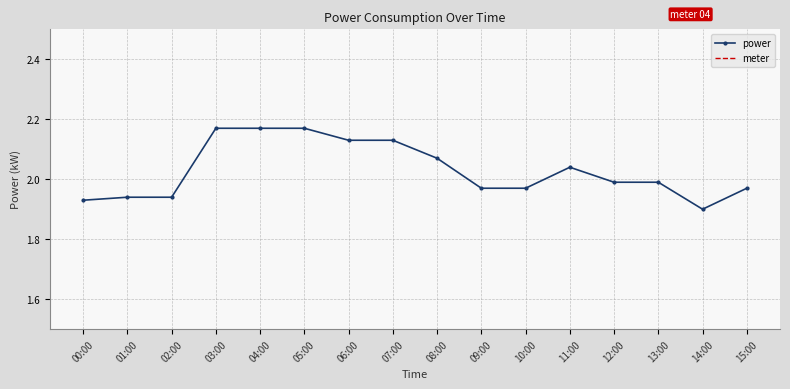

At how many categories does at least one series exceed 3?

16